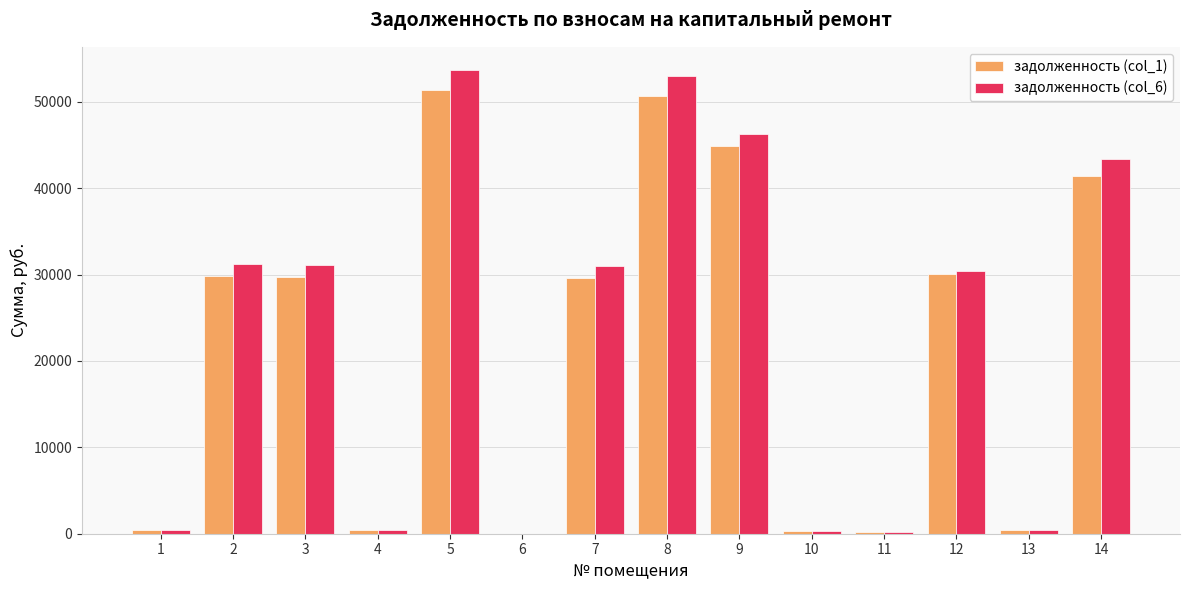

How many positive values does the задолженность (col_1) series have?

13